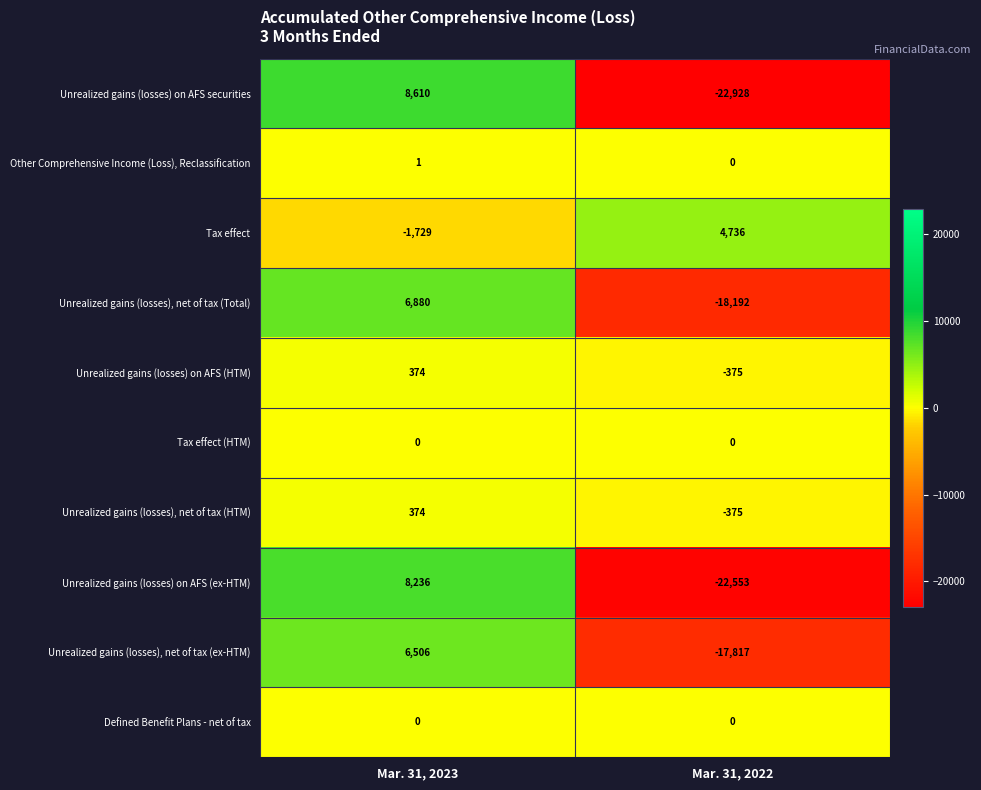

Reading left to right, transcribe all the data shown in this chart.

Unrealized gains (losses) on AFS securities: 8610	-22928
Other Comprehensive Income (Loss), Reclassification: 1	0
Tax effect: -1729	4736
Unrealized gains (losses), net of tax (Total): 6880	-18192
Unrealized gains (losses) on AFS (HTM): 374	-375
Tax effect (HTM): 0	0
Unrealized gains (losses), net of tax (HTM): 374	-375
Unrealized gains (losses) on AFS (ex-HTM): 8236	-22553
Unrealized gains (losses), net of tax (ex-HTM): 6506	-17817
Defined Benefit Plans - net of tax: 0	0